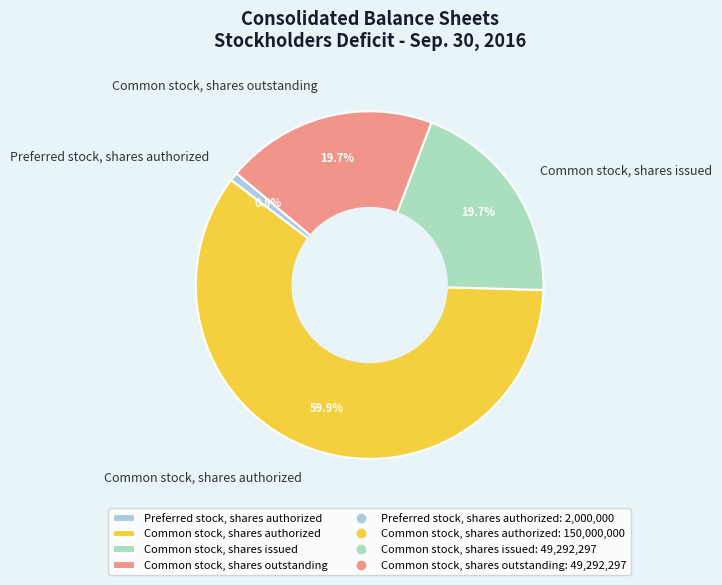

Is Preferred stock, shares authorized the majority of the pie?

No